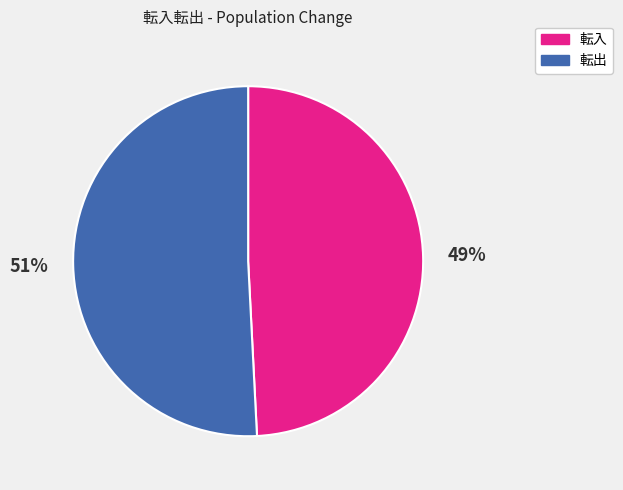

Does any single category account for the majority?

Yes